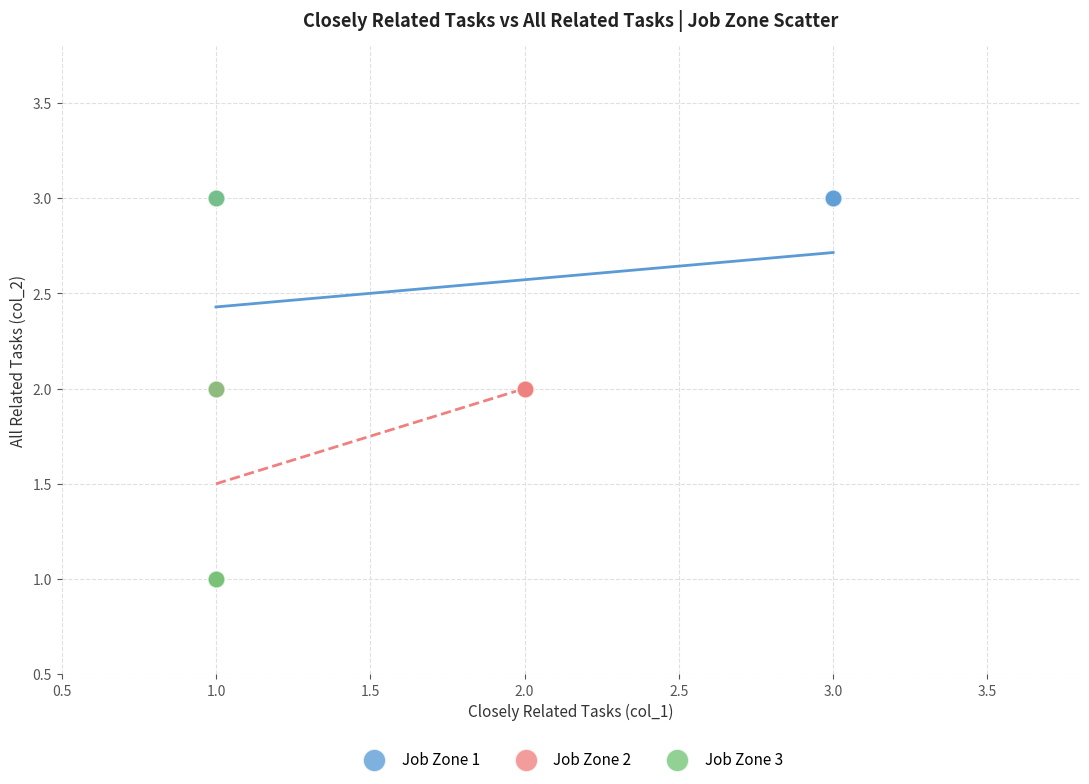

Which series has the widest spread of Y values?

Job Zone 3